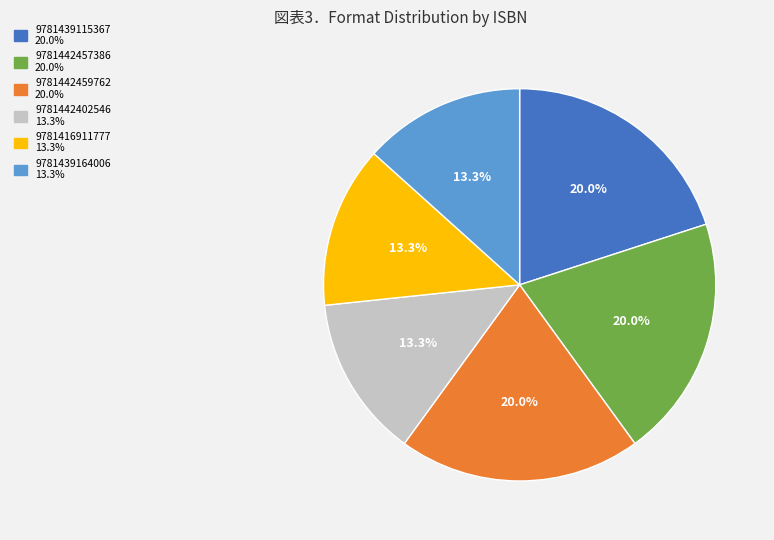

Is there any slice that represents more than half of the pie?

No